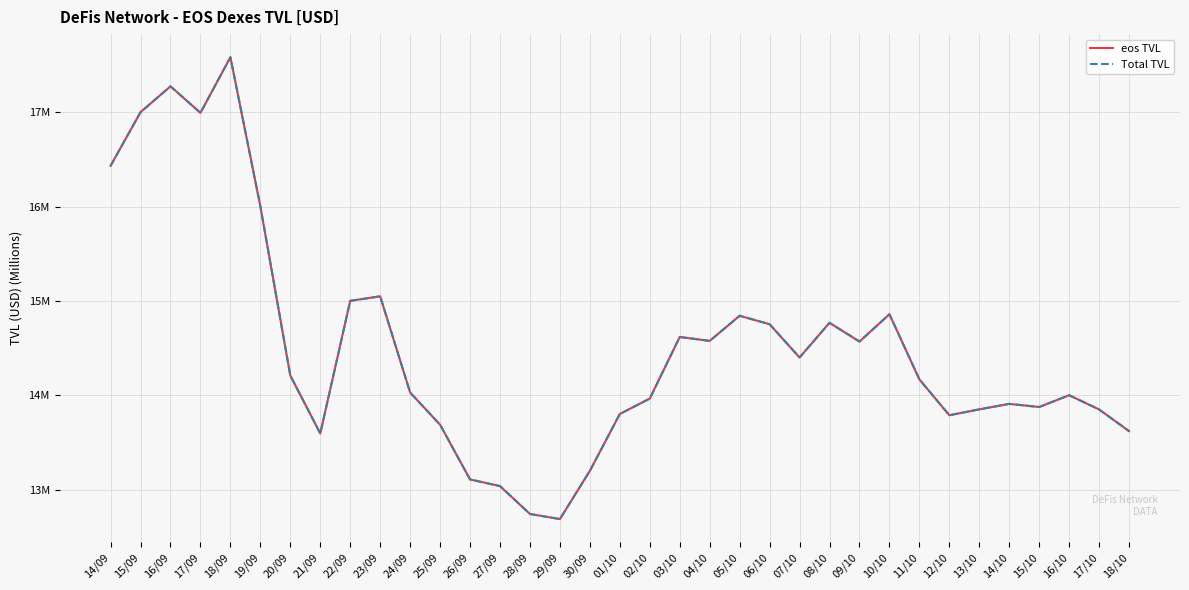

The value of Total TVL at 25/09 is 23.1. True or false?

False